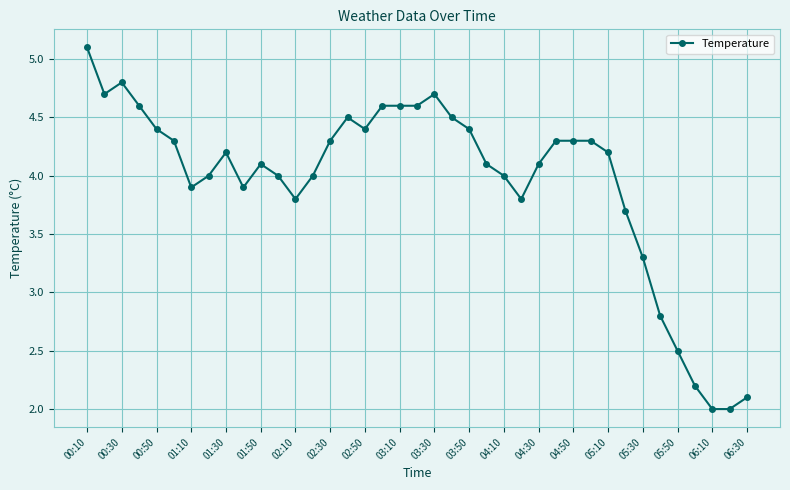

What is the difference between the maximum and minimum values?

3.1